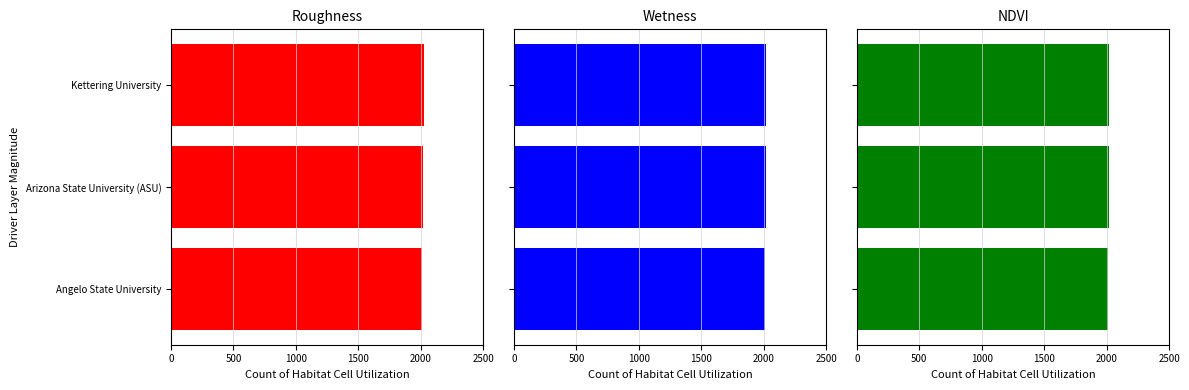

What is the ratio of the value at Angelo State University to the value at Arizona State University (ASU)?

1.0